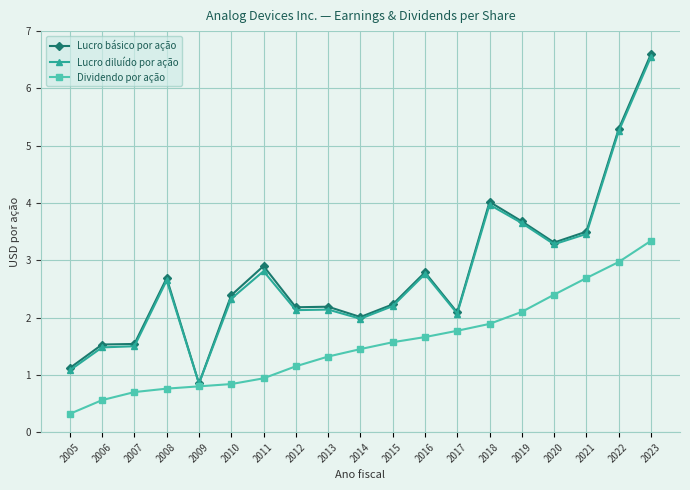

What is the value of the Lucro diluído por ação point at the 17th from the left?

3.5